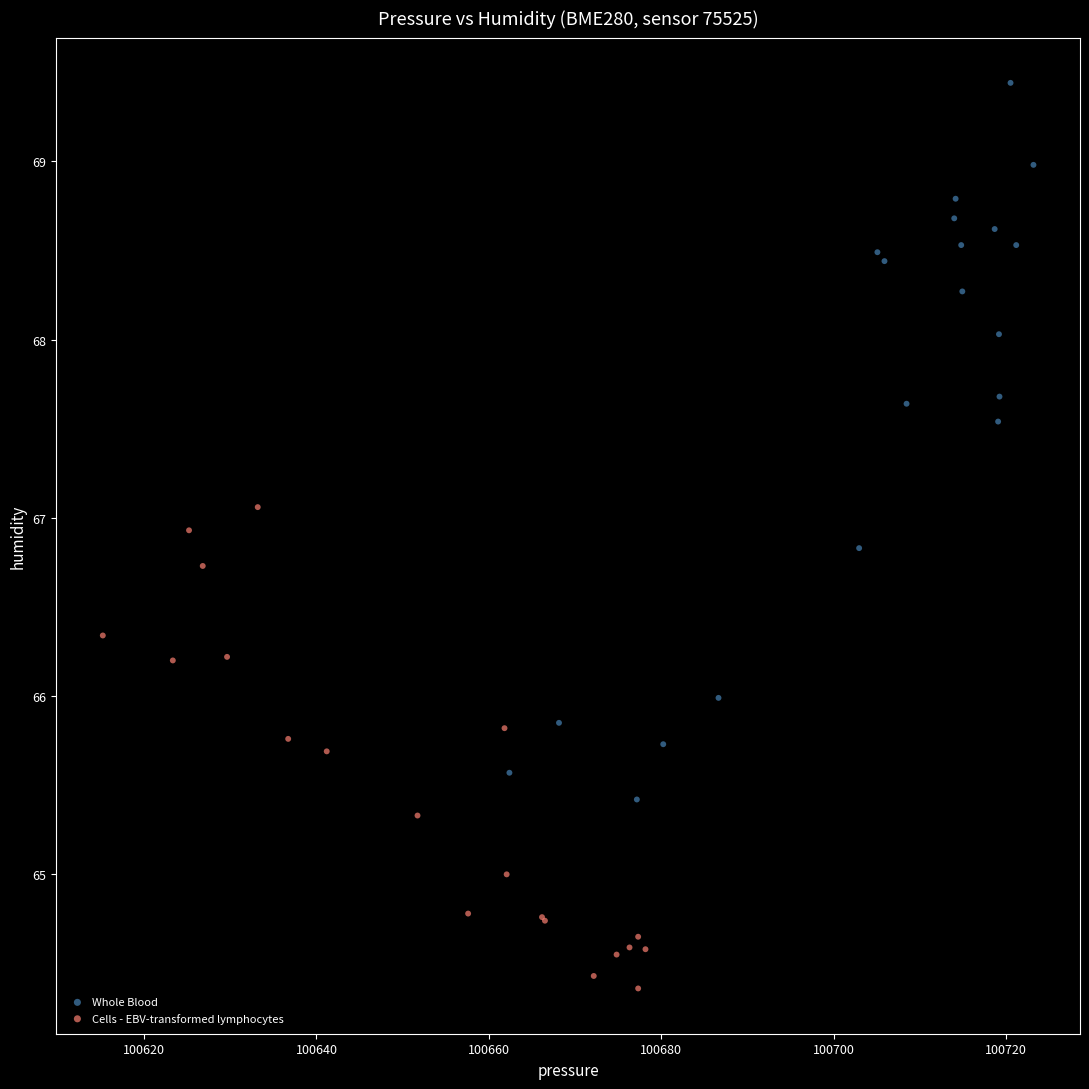

Which series contains the lowest Y value?

Cells - EBV-transformed lymphocytes